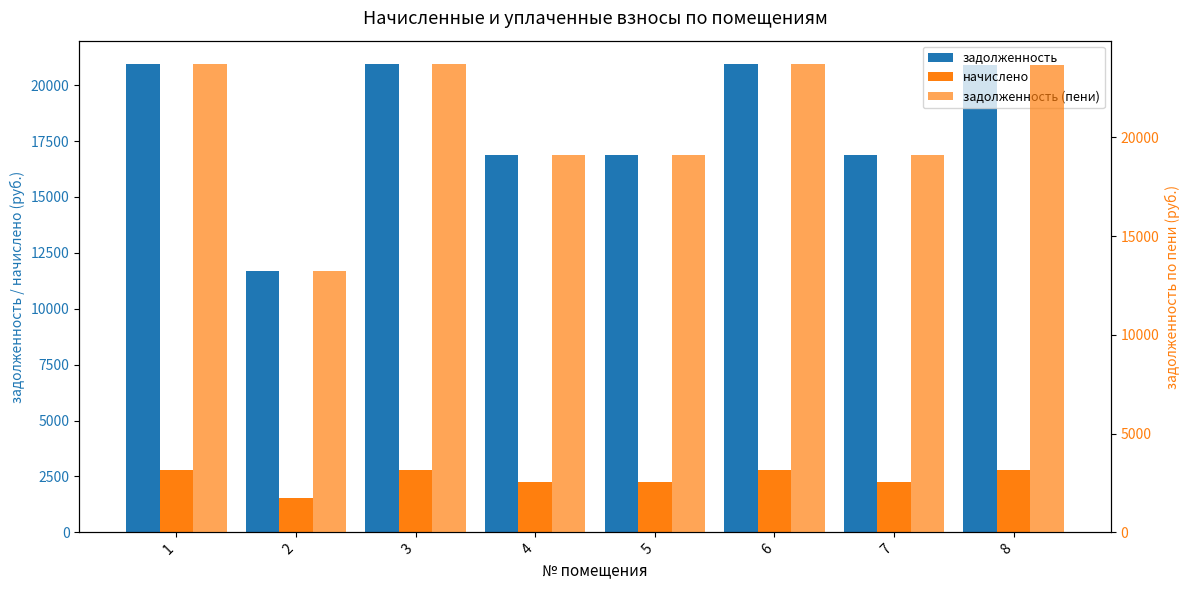

At which category is the sum across all series the highest?

1